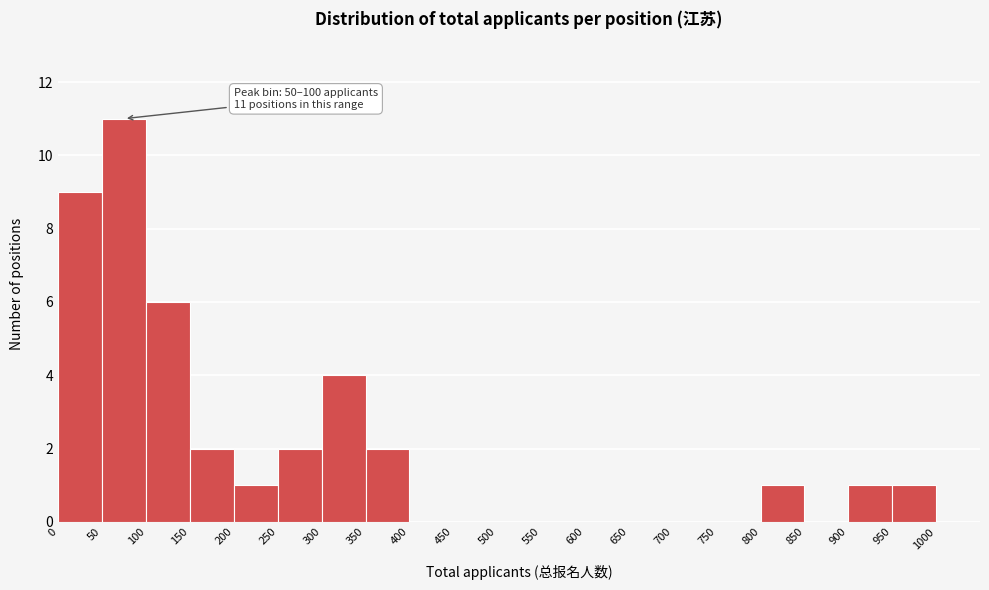

Which range on the x-axis has the tallest bar?

50 to 100